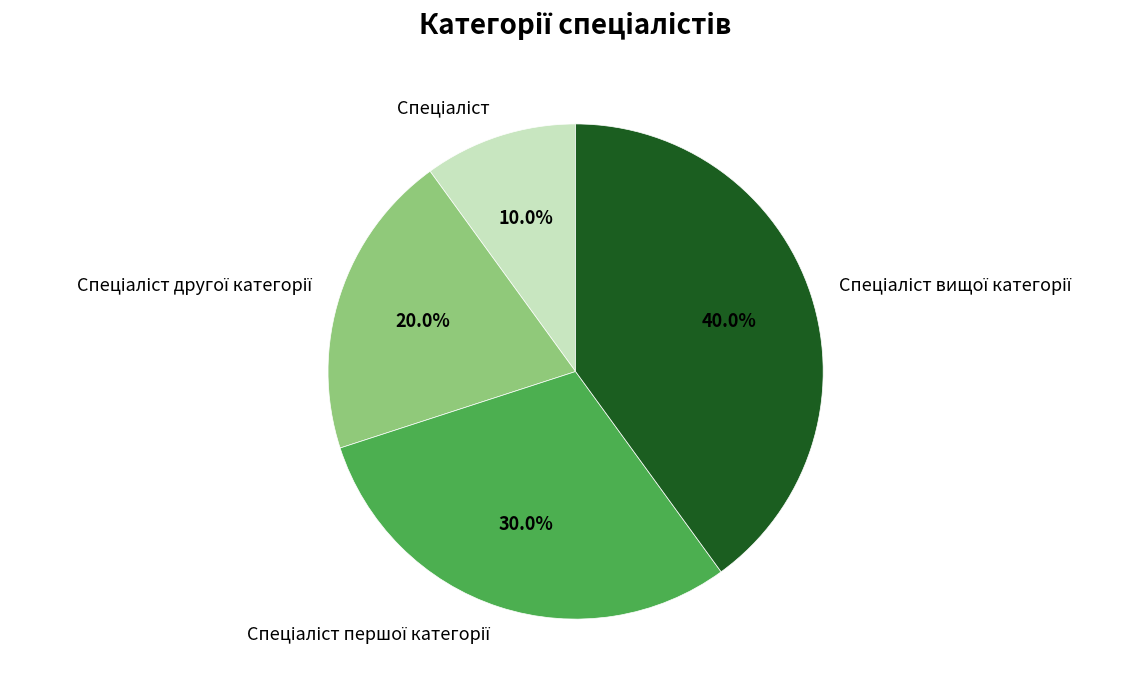

Is there any slice that represents more than half of the pie?

No